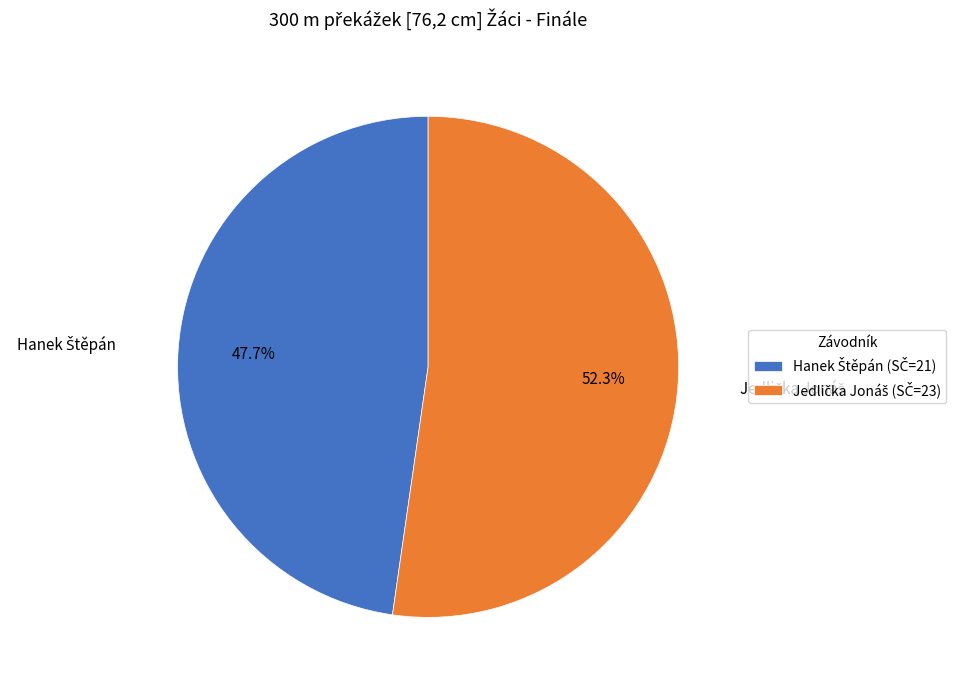

To the nearest percent, what is the average slice percentage?

50%